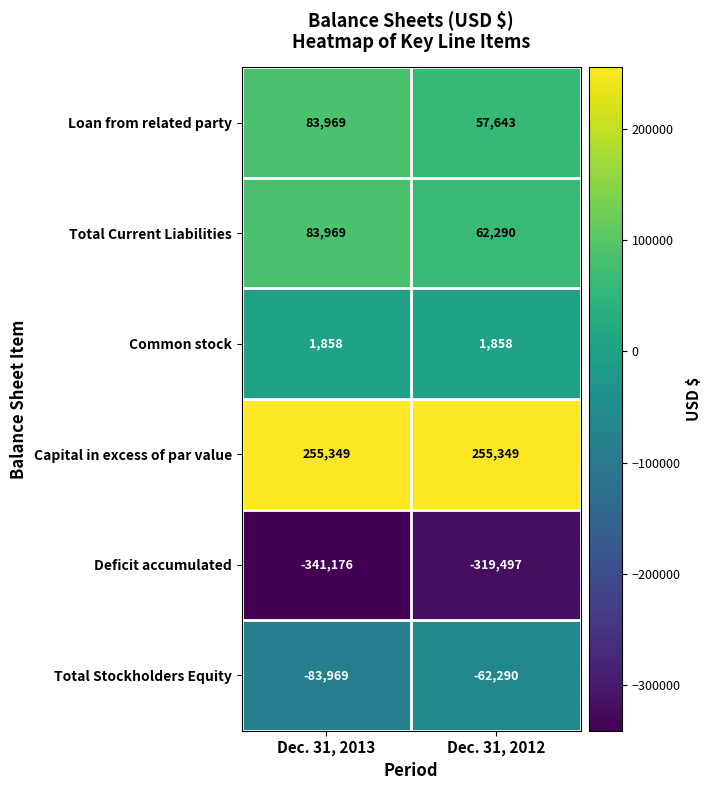

Which series changed the most between Dec. 31, 2013 and Dec. 31, 2012?

Loan from related party